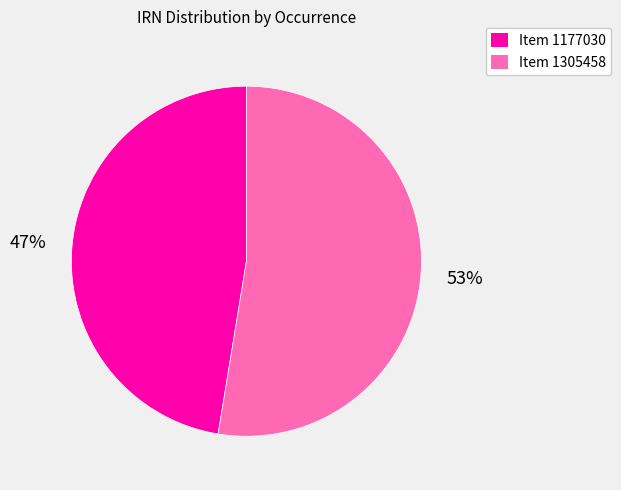

How many slices are in this pie chart?

2